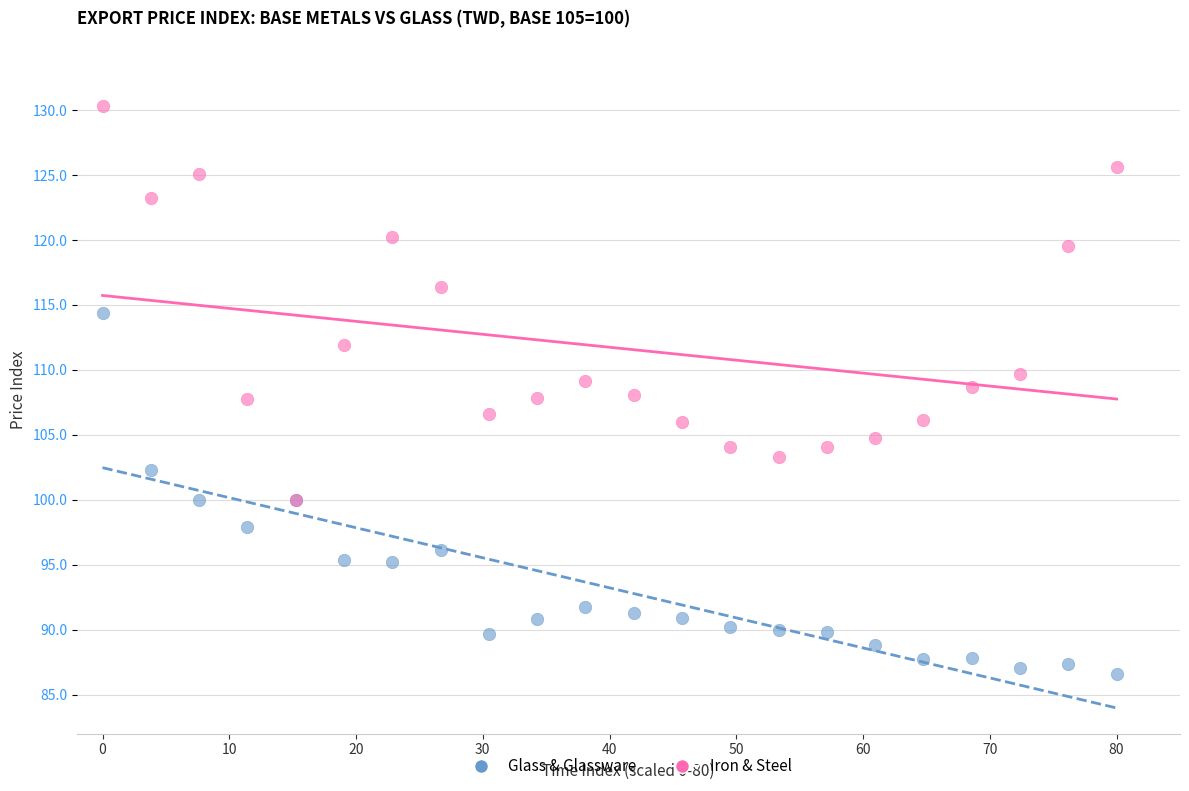

In the Iron & Steel series, what Y value is closest to 115?

116.4